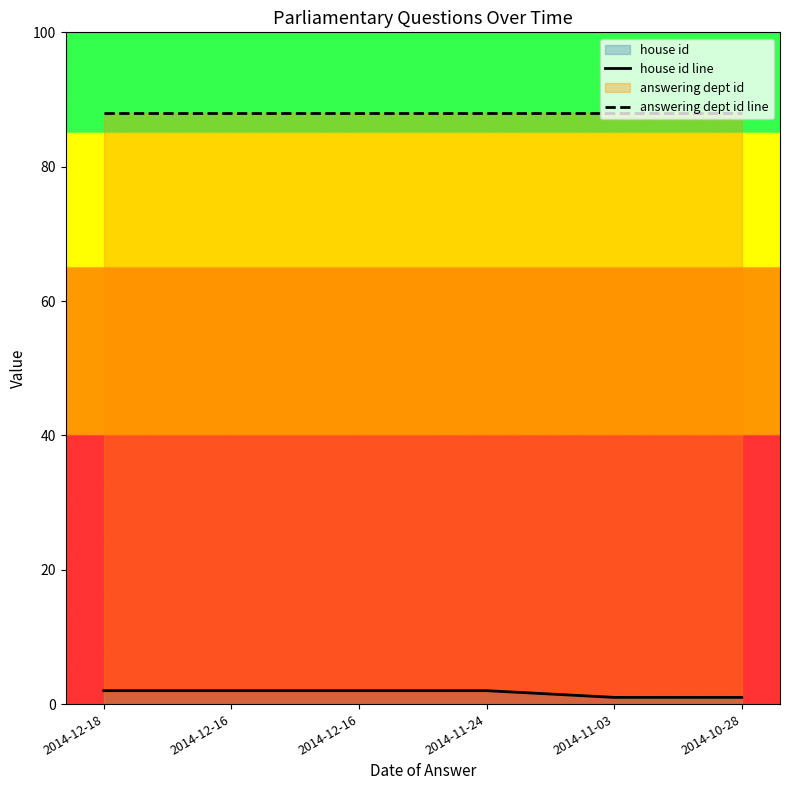

How many data points does each series have?

6